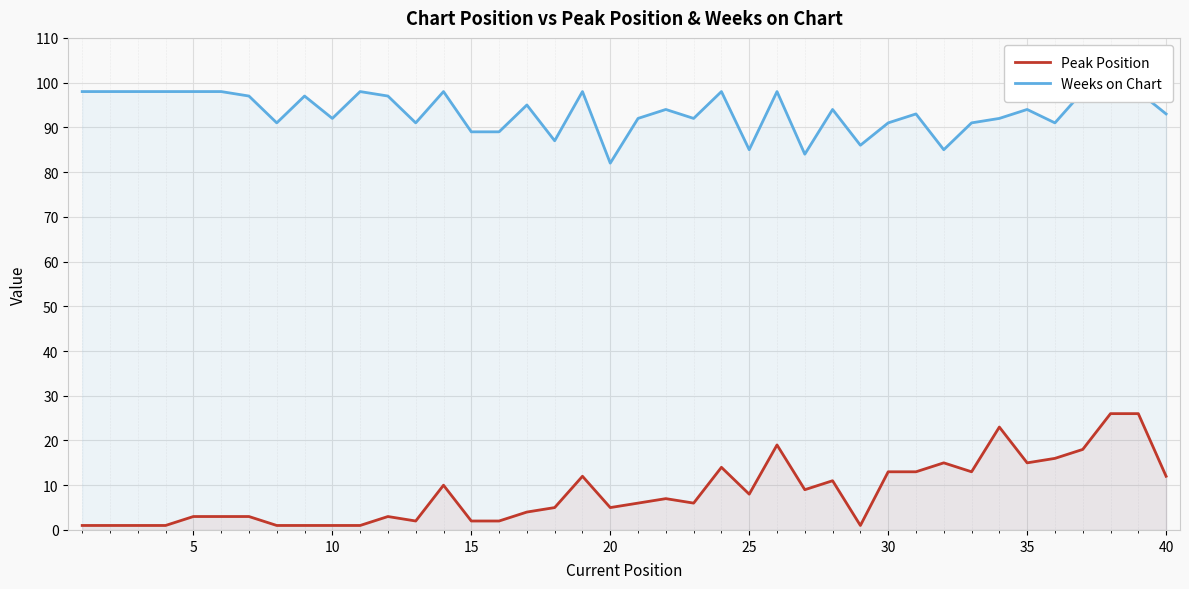

True or false: Peak Position and Weeks on Chart cross at least once.

False